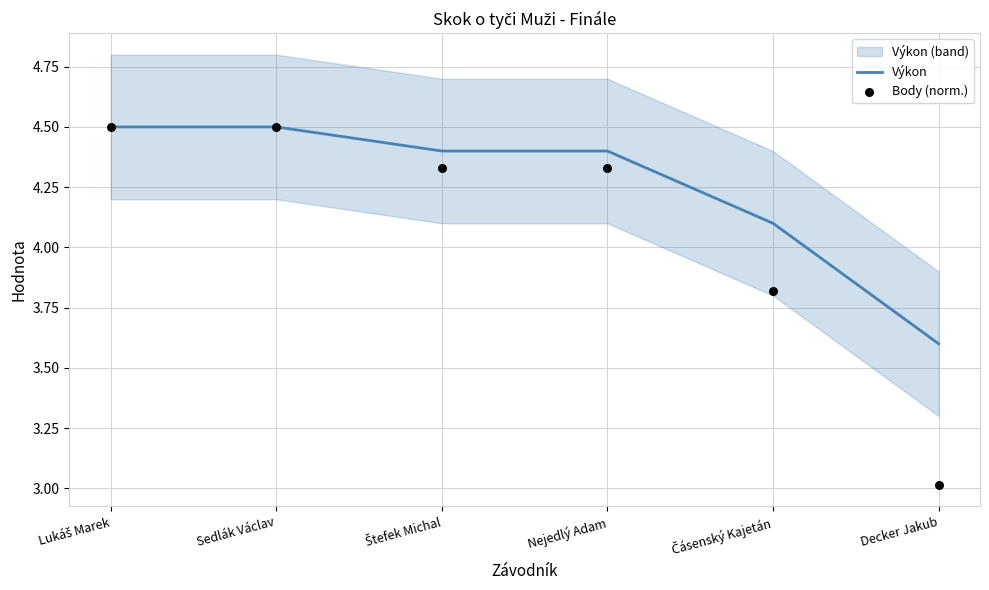

At how many categories does at least one series exceed 3?

6